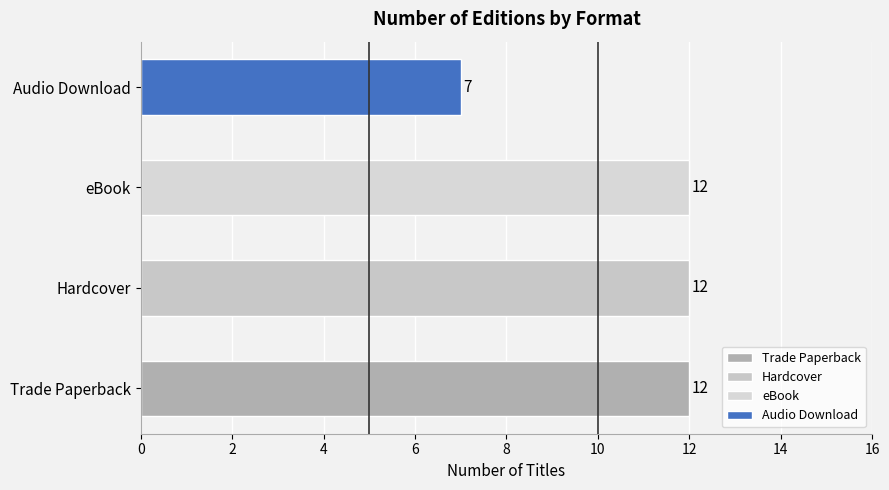

Read the value at eBook.

12